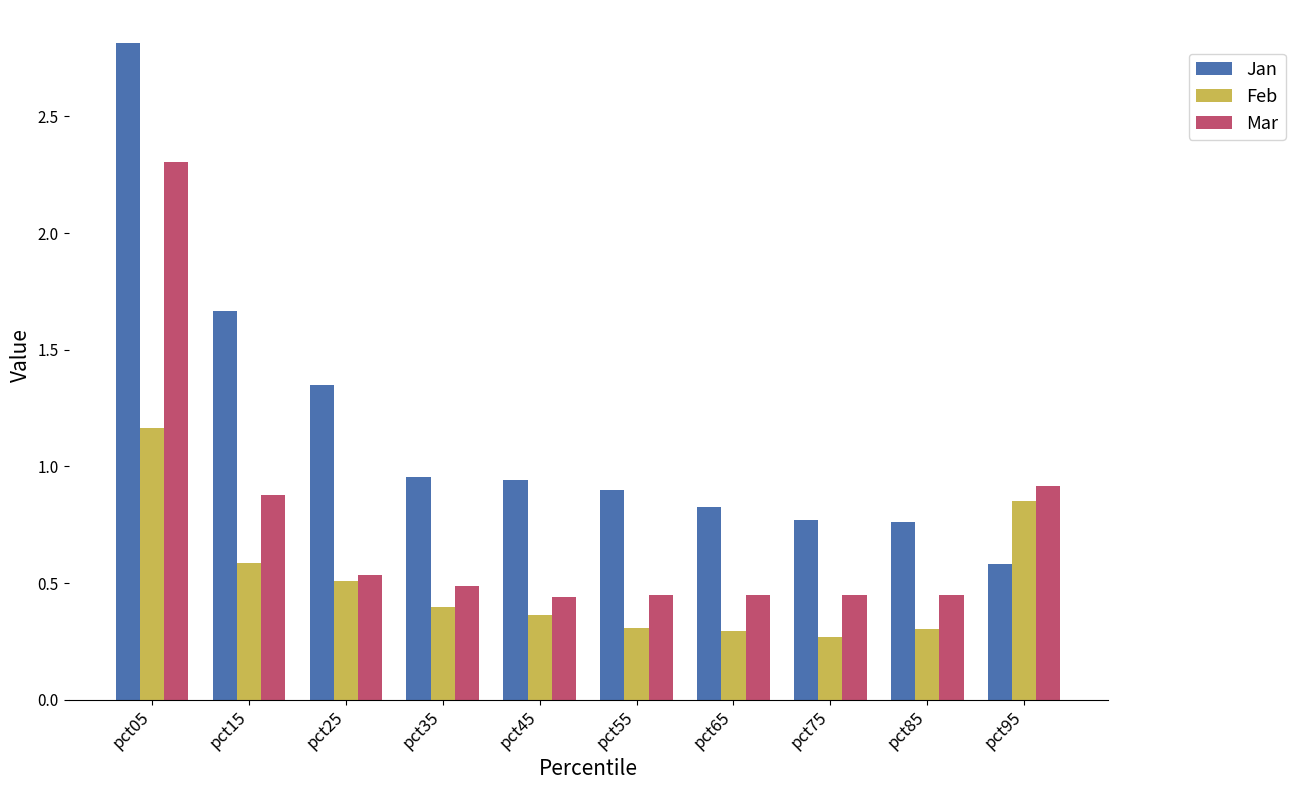

Between pct05 and pct15, which series saw the biggest shift?

Mar